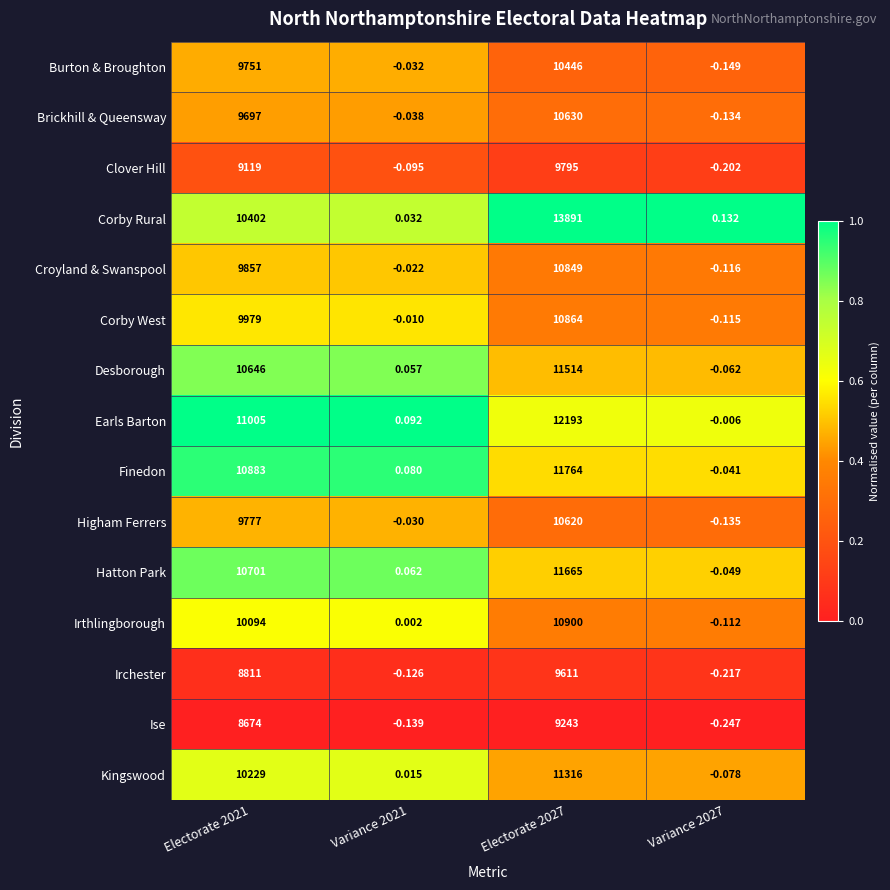

Is the value of Desborough at Variance 2021 greater than the value of Corby Rural at Variance 2021?

Yes